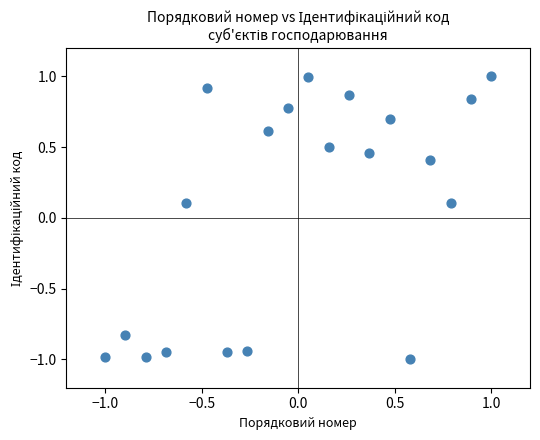

What is the range of X values (max minus min)?

2.0